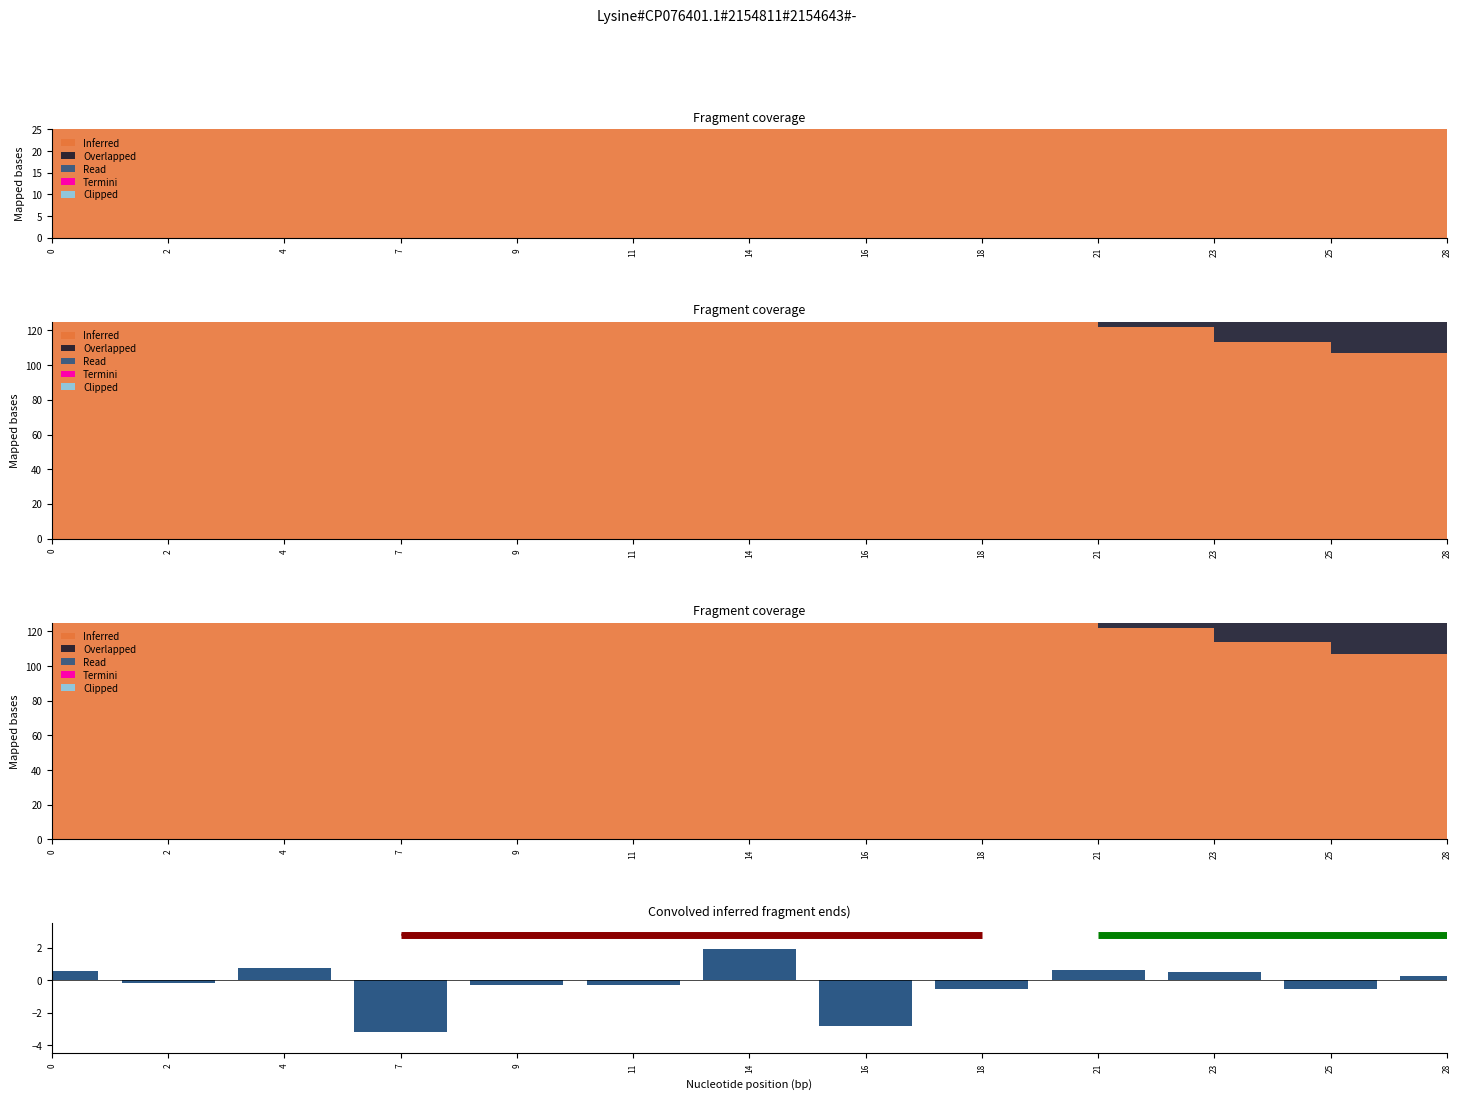

What is the smallest value displayed?

-3.2